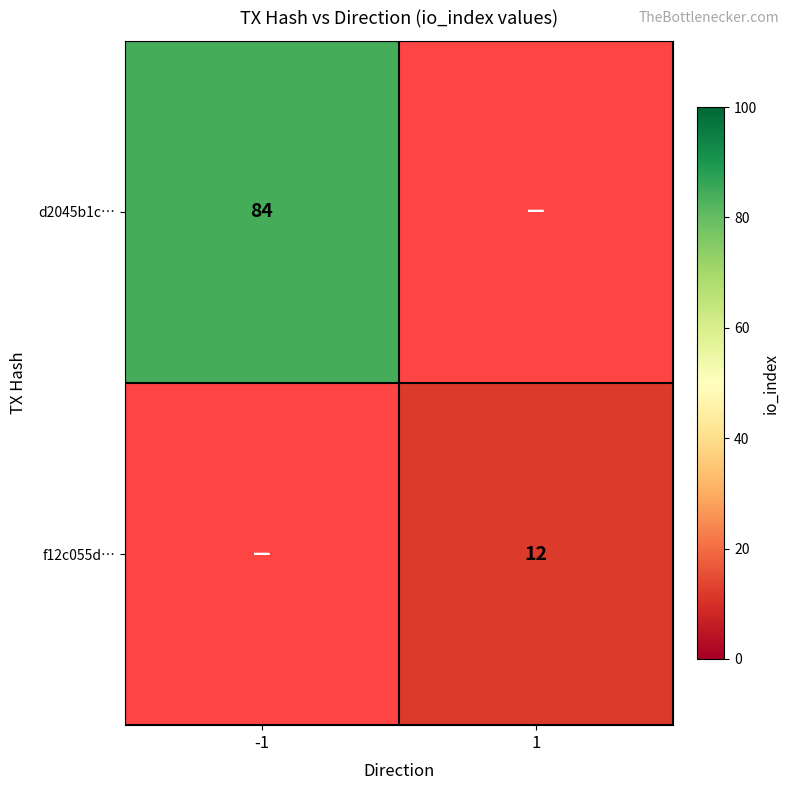

What is the greatest value displayed?

84.0